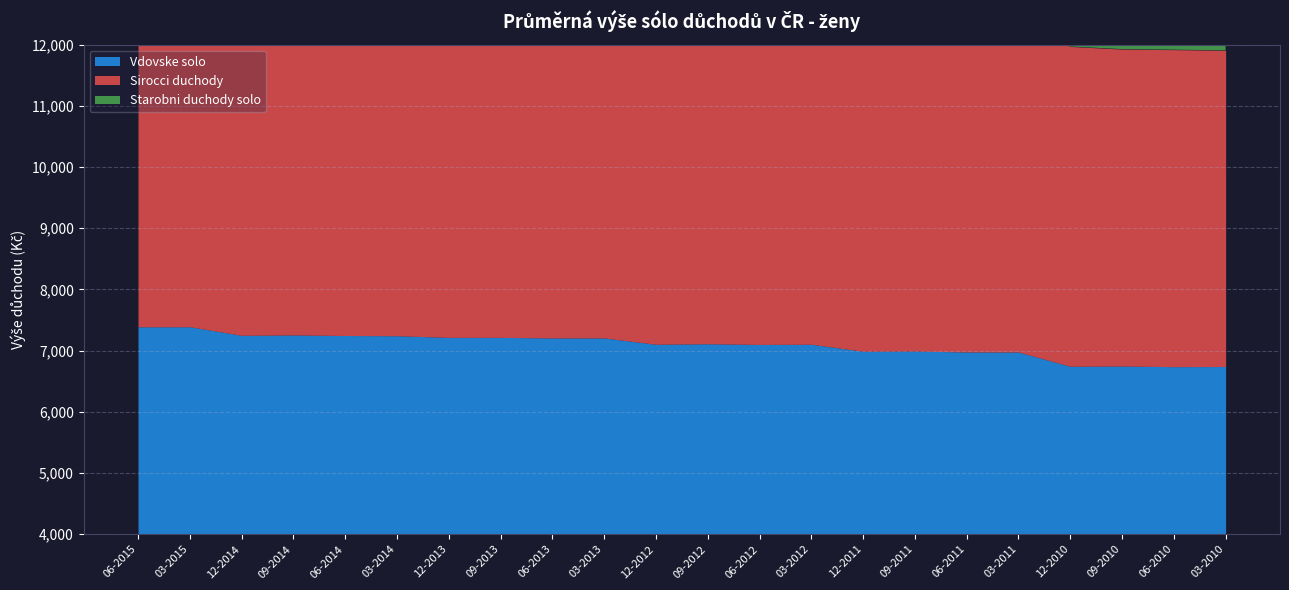

What is the value of the Sirocci duchody point at the 12th from the left?

5534